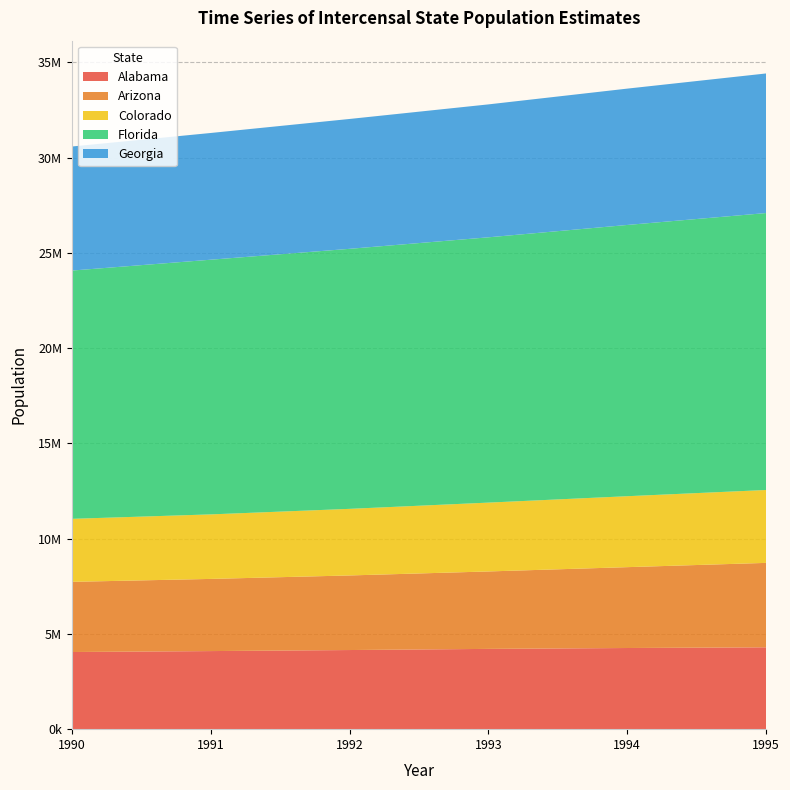

Reading left to right, list all the values displayed in this chart.

Alabama: 1990=4050055	1991=4099156	1992=4154014	1993=4214202	1994=4260229	1995=4296800
Arizona: 1990=3684097	1991=3788576	1992=3915740	1993=4065440	1994=4245089	1995=4432499
Colorado: 1990=3307618	1991=3387119	1992=3495939	1993=3613734	1994=3724168	1995=3826653
Florida: 1990=13033307	1991=13369798	1992=13650553	1993=13927185	1994=14239444	1995=14537875
Georgia: 1990=6512602	1991=6653005	1992=6817203	1993=6978240	1994=7157165	1995=7328413